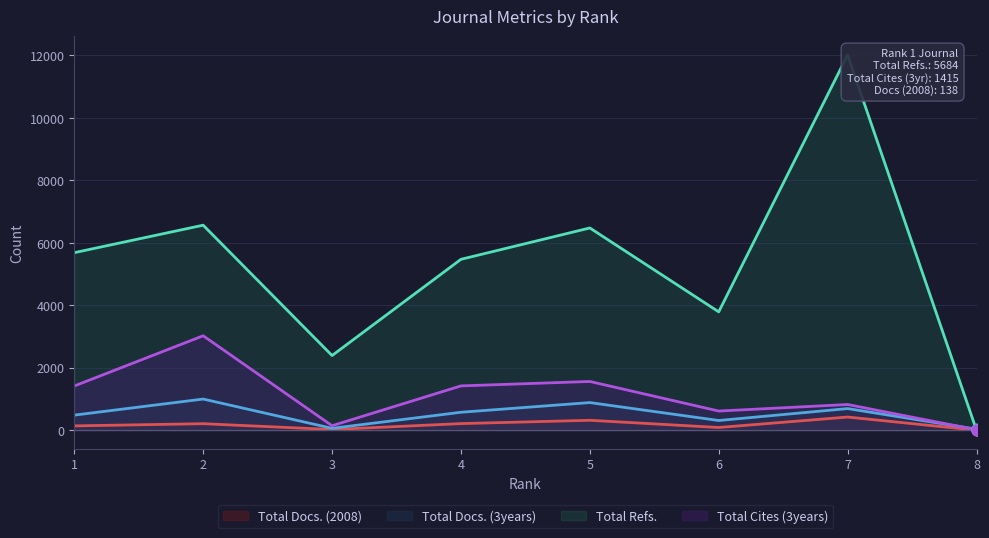

Which series has the largest total across all categories?

Total Refs.